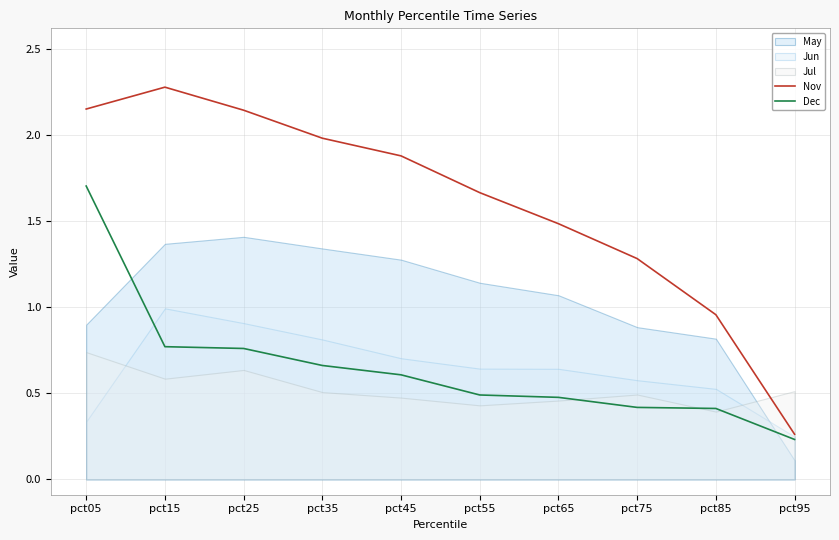

The Nov series shows 2.3 at pct15. True or false?

True